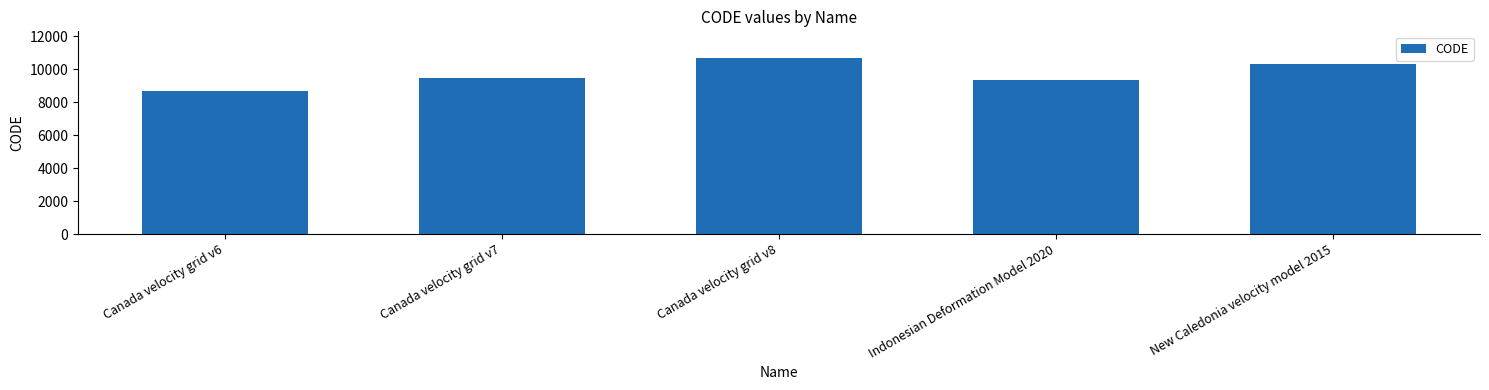

What is the smallest value displayed?

8676